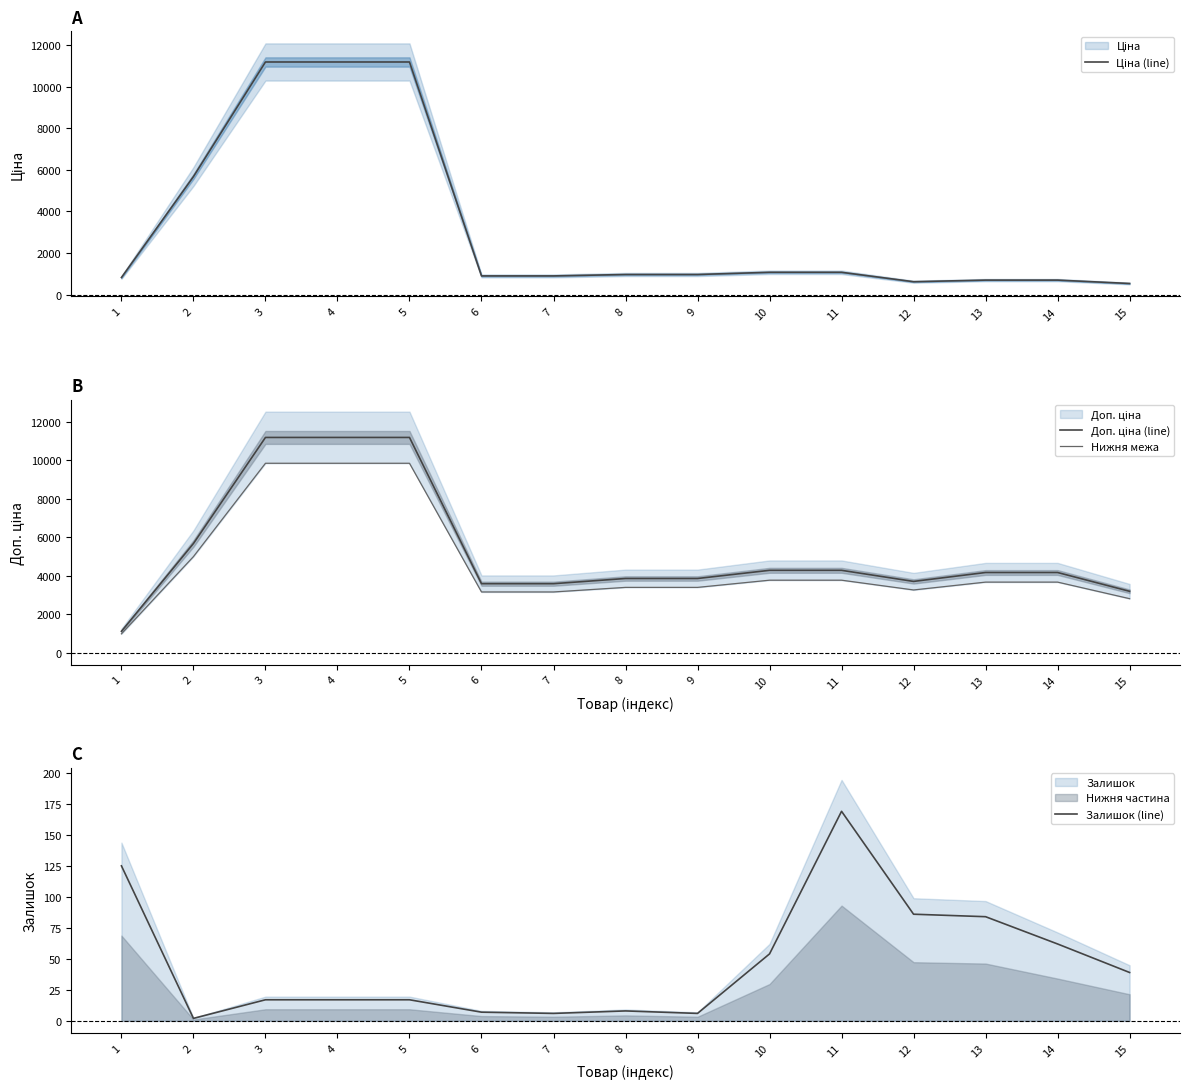

Reading left to right, what are all the values shown in this chart?

Ціна (line): 1=818.5	2=5673.8	3=11188.2	4=11188.2	5=11188.2	6=895.9	7=895.9	8=963.5	9=963.5	10=1069.8	11=1069.8	12=617.0	13=694.3	14=694.3	15=531.3
Доп. ціна (line): 1=1109.2	2=5673.8	3=11188.2	4=11188.2	5=11188.2	6=3583.6	7=3583.6	8=3854.0	9=3854.0	10=4279.1	11=4279.1	12=3701.9	13=4165.6	14=4165.6	15=3187.6
Нижня межа: 1=976.1	2=4993.0	3=9845.6	4=9845.6	5=9845.6	6=3153.6	7=3153.6	8=3391.6	9=3391.6	10=3765.6	11=3765.6	12=3257.7	13=3665.7	14=3665.7	15=2805.1
Залишок (line): 1=125.0	2=2.0	3=17.0	4=17.0	5=17.0	6=7.0	7=6.0	8=8.0	9=6.0	10=54.0	11=169.0	12=86.0	13=84.0	14=62.0	15=39.0